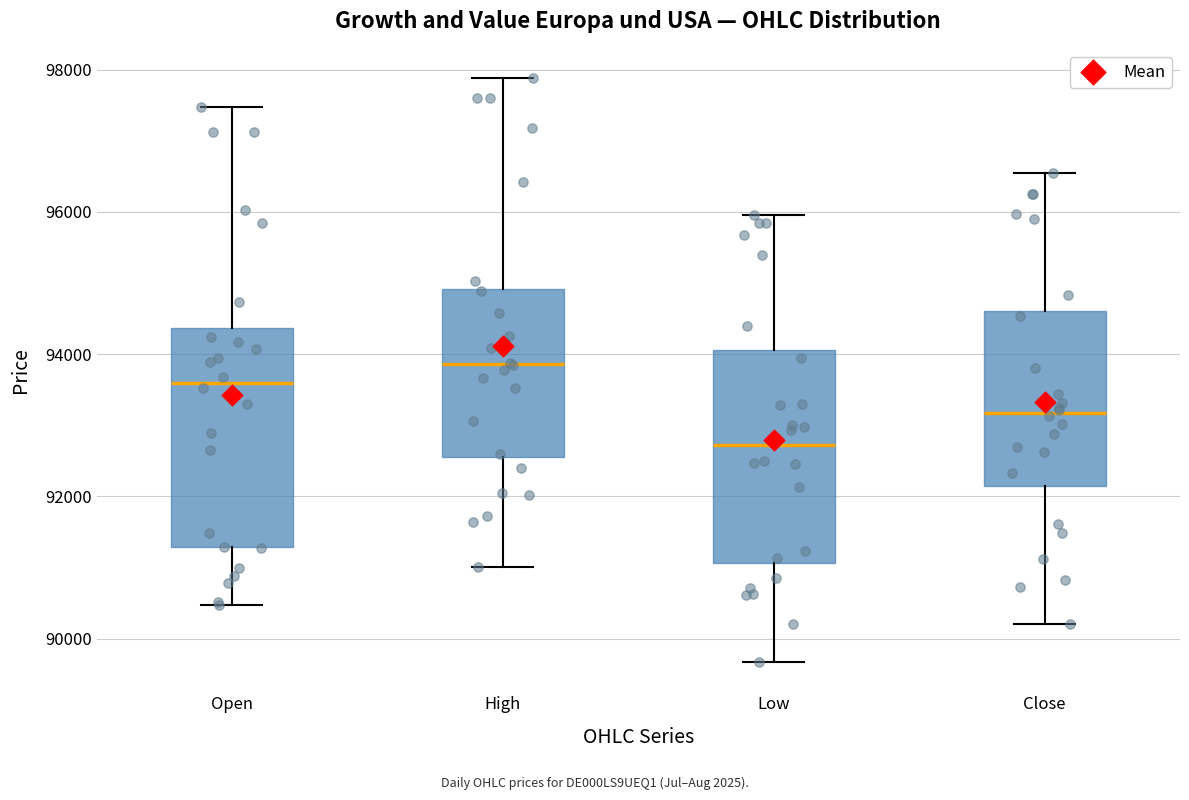

Where is the lower edge of the box for High on the y-axis? The values are not printed on the chart, so give them approximately, as read against the axis.

92600